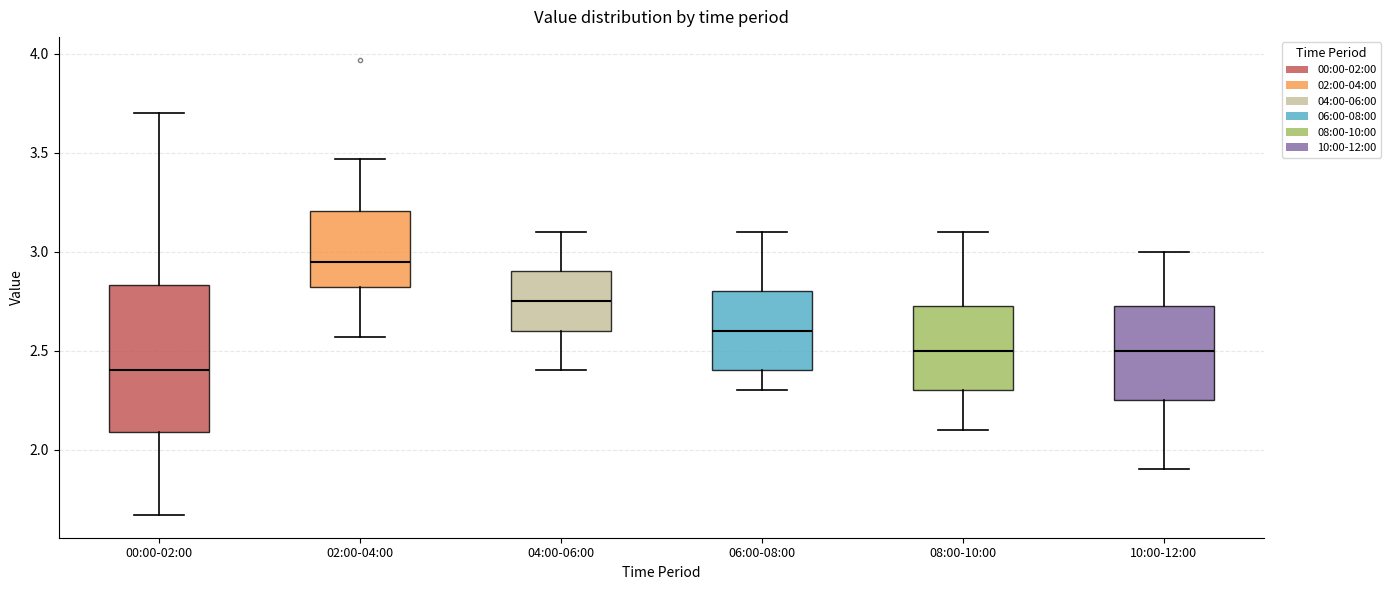

Reading left to right, read every box against the y-axis: the position of its median line, the range the box covers, and the ends of its whiskers. The values are not printed on the chart, so give them approximately, as read against the axis.

00:00-02:00: median 2.40, box 2.10 to 2.85, whiskers 1.65 to 3.70
02:00-04:00: median 2.95, box 2.80 to 3.20, whiskers 2.55 to 3.45
04:00-06:00: median 2.75, box 2.60 to 2.90, whiskers 2.40 to 3.10
06:00-08:00: median 2.60, box 2.40 to 2.80, whiskers 2.30 to 3.10
08:00-10:00: median 2.50, box 2.30 to 2.75, whiskers 2.10 to 3.10
10:00-12:00: median 2.50, box 2.25 to 2.75, whiskers 1.90 to 3.00